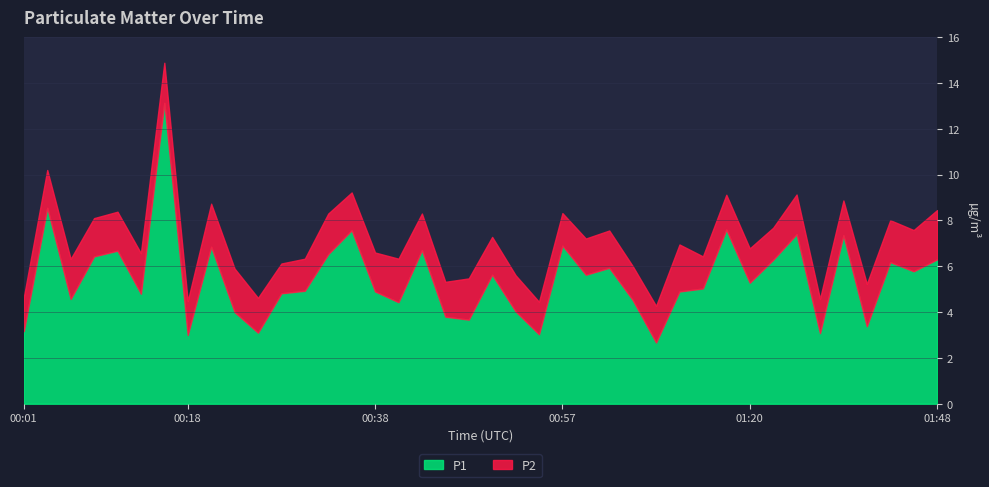

At which category does P2 reach its first local valley?

00:08